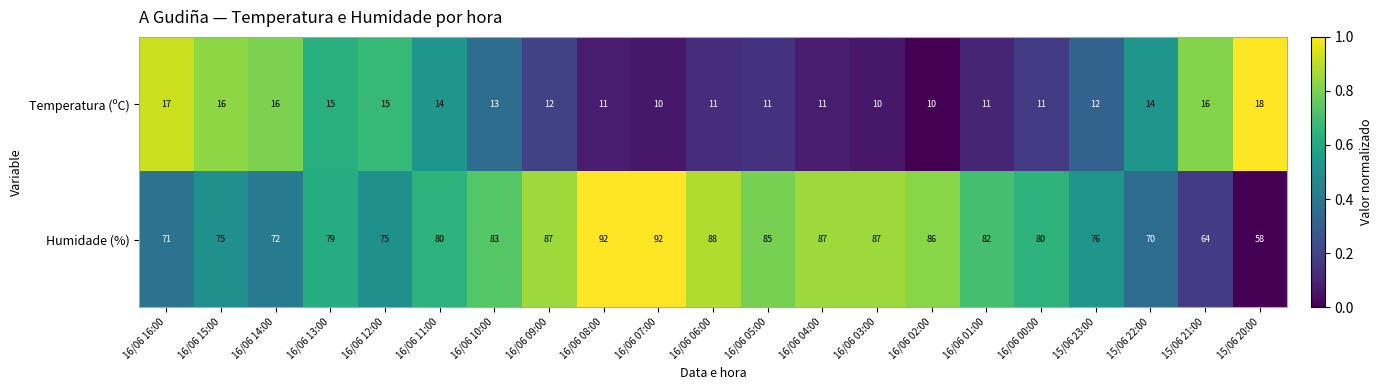

What is the difference between the Humidade (%) values at 16/06 01:00 and 15/06 20:00?

24